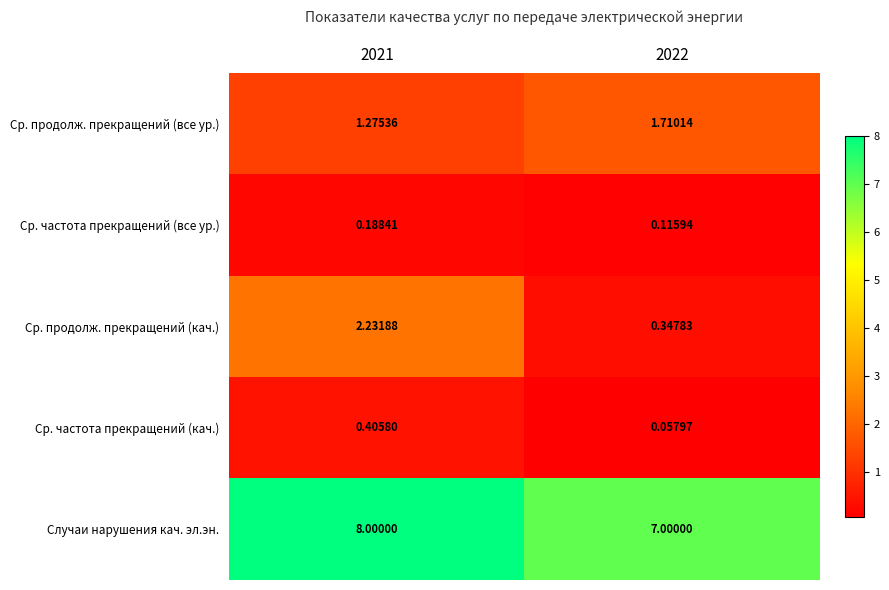

What is the spread (max minus min) of values at 2021?

7.8